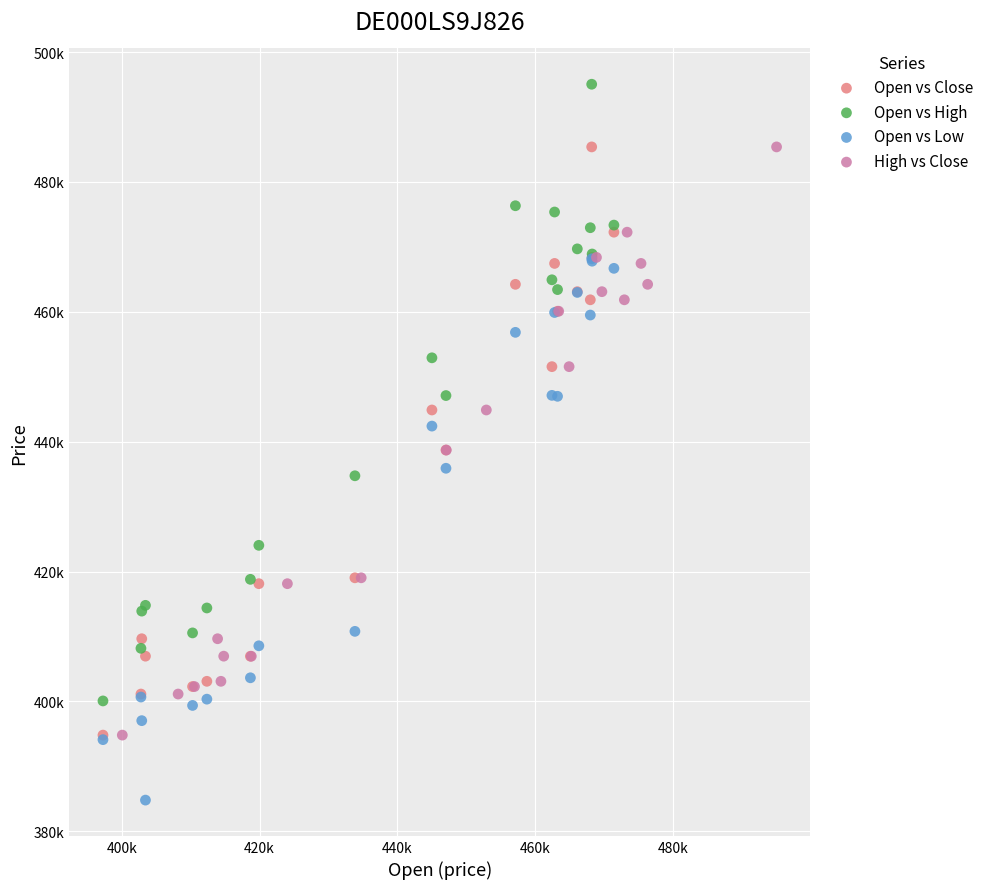

What are all the series names shown in the legend?

Open vs Close, Open vs High, Open vs Low, High vs Close